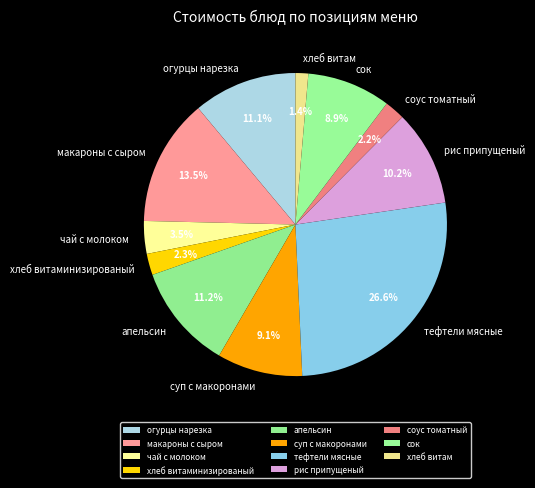

Which has a higher value, огурцы нарезка or хлеб витаминизированый?

огурцы нарезка